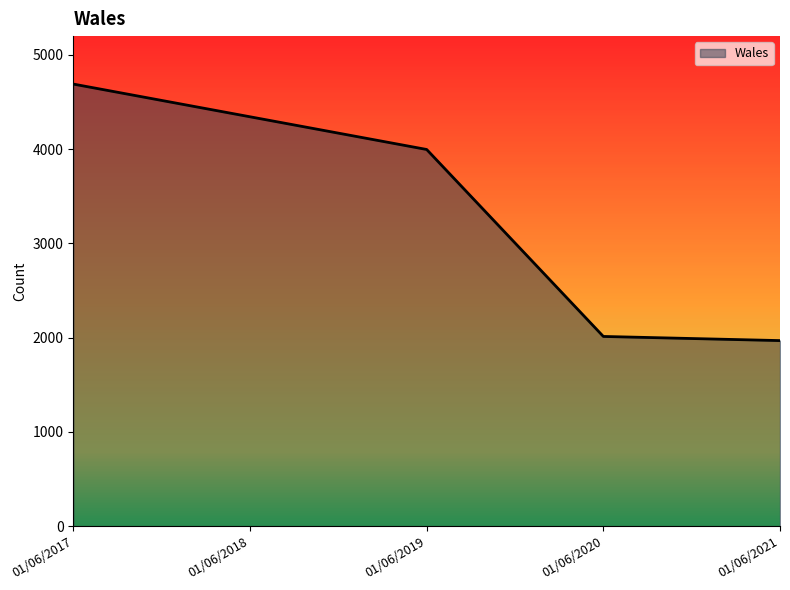

What is the smallest value displayed?

1969